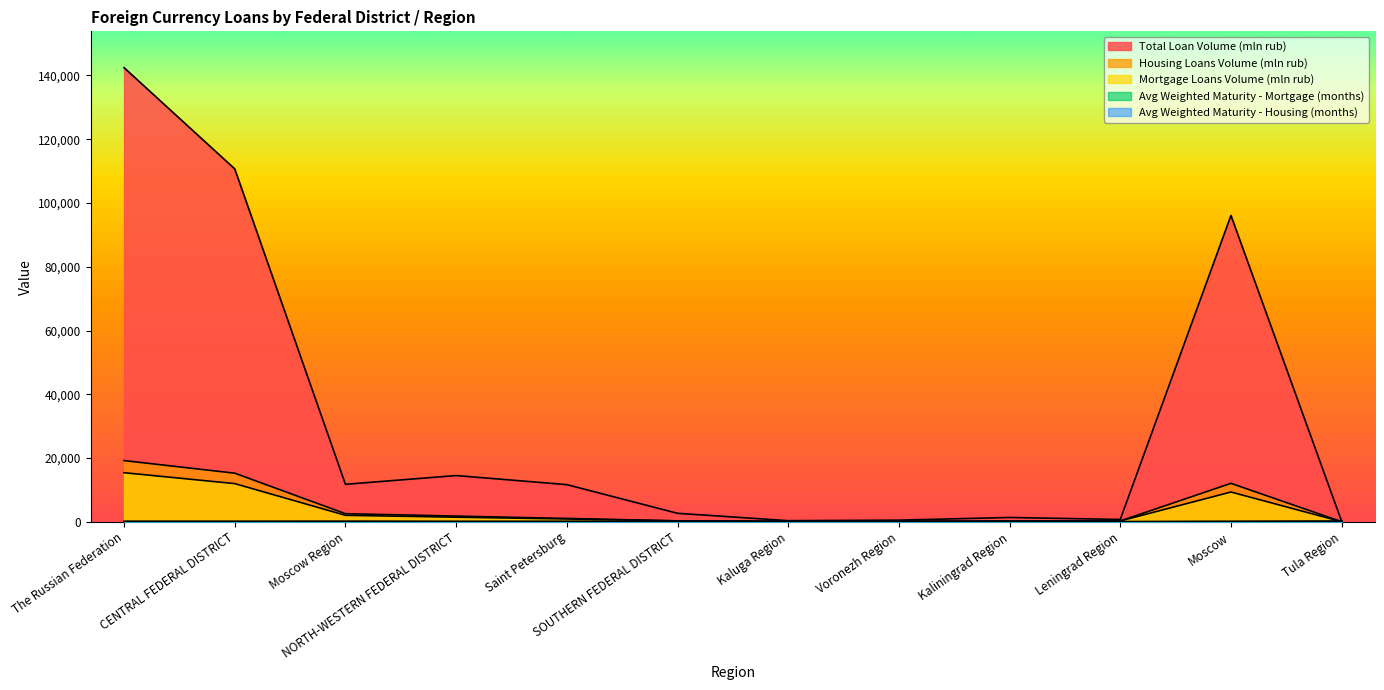

How many lines are shown in the chart?

5